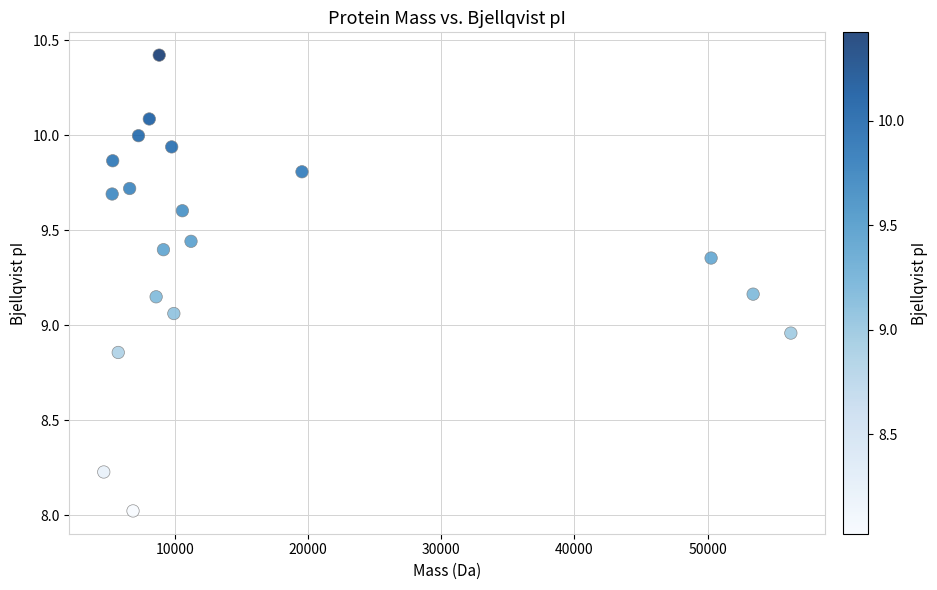

What is the range of X values (max minus min)?

51576.8